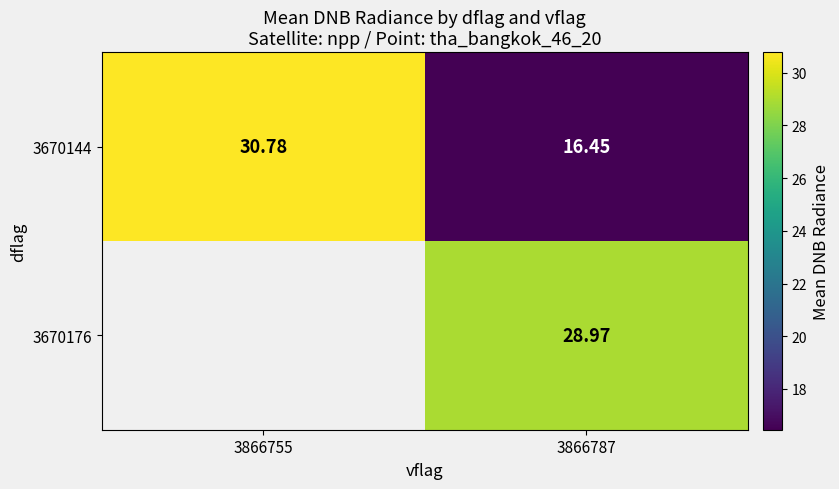

What is the sum of the 3670144 values at 3866787 and 3866755?

47.2